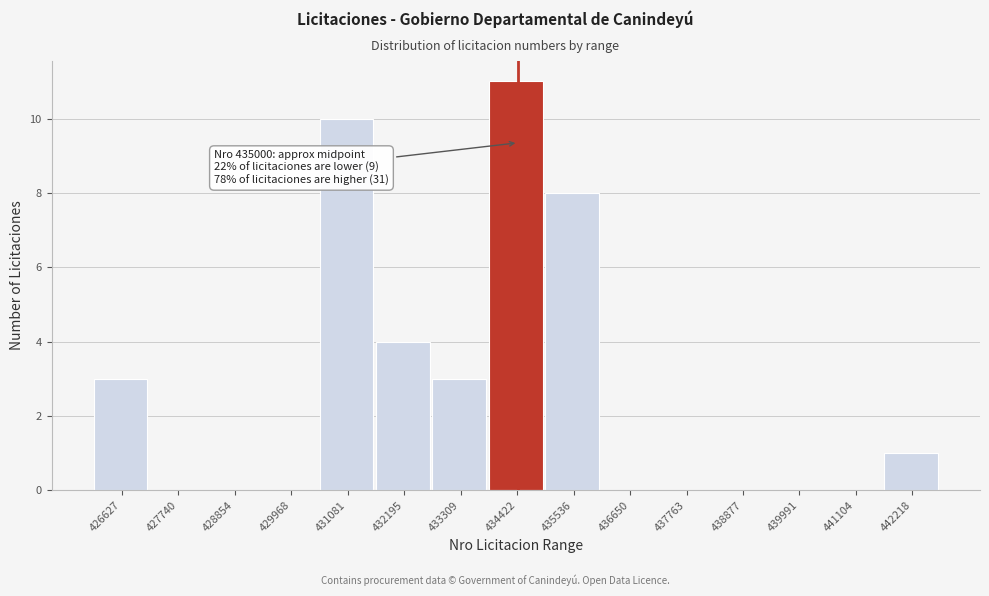

Reading left to right, transcribe all the data shown in this chart.

426627=3	427740=0	428854=0	429968=0	431081=10	432195=4	433309=3	434422=11	435536=8	436650=0	437763=0	438877=0	439991=0	441104=0	442218=1